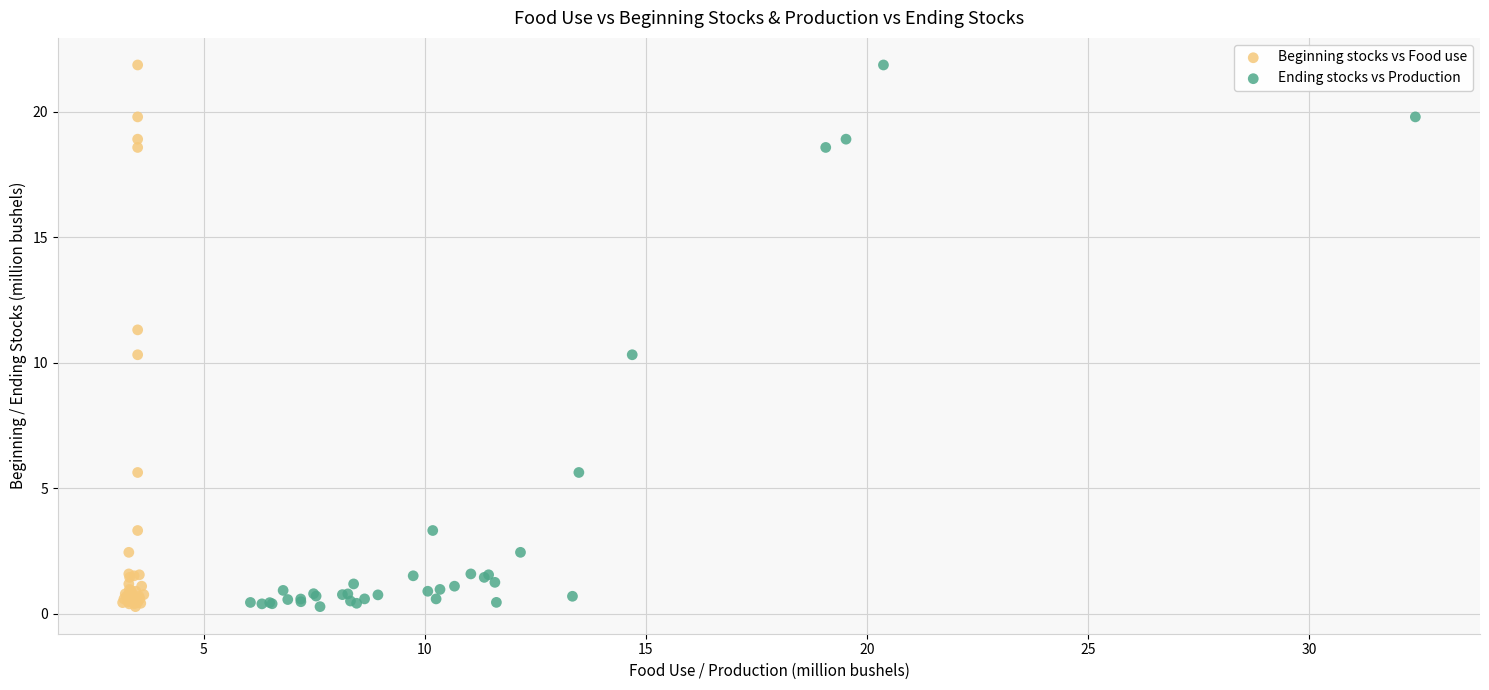

What are all the series names shown in the legend?

Beginning stocks vs Food use, Ending stocks vs Production